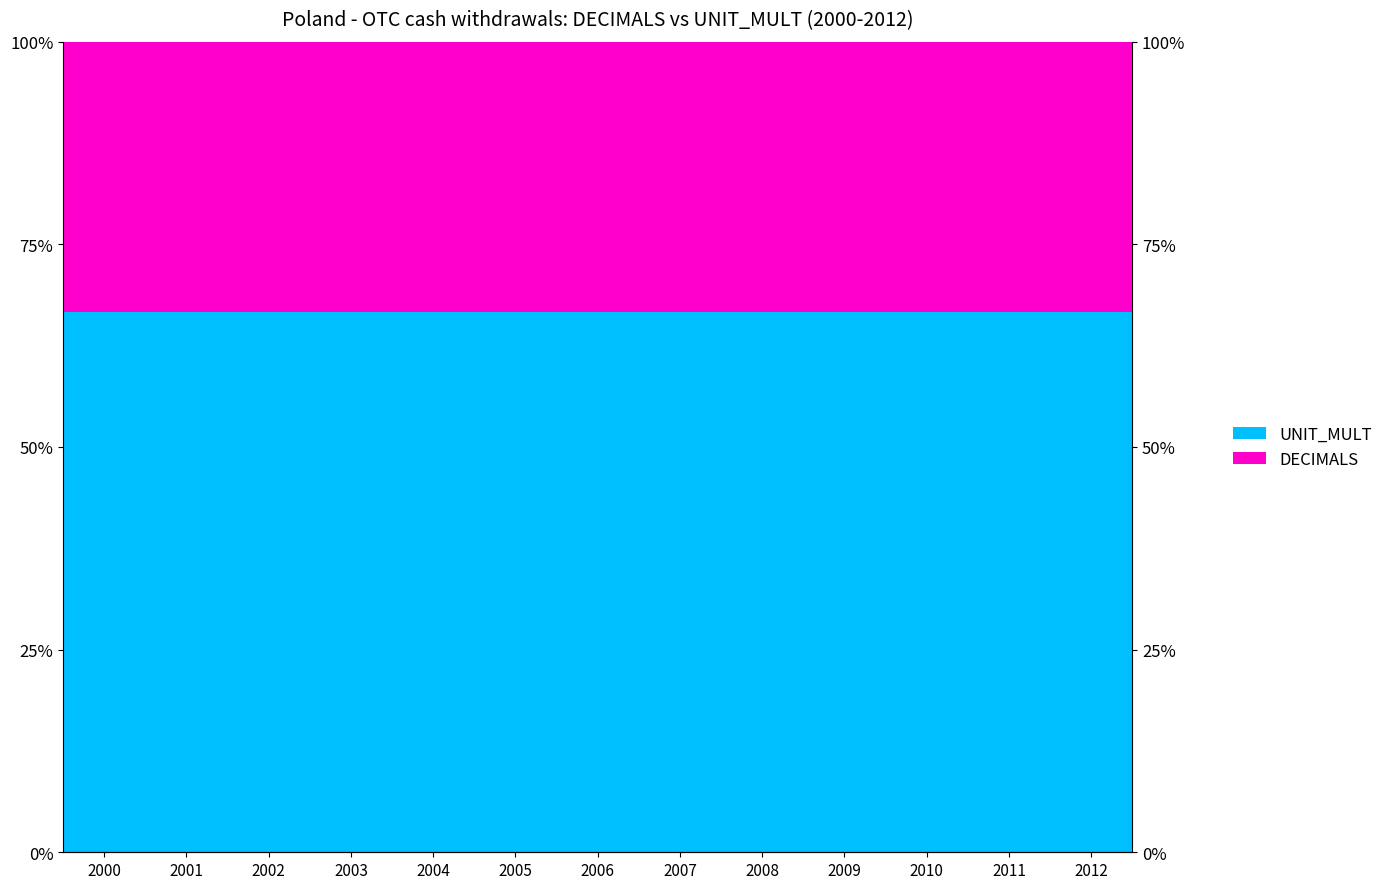

Which label corresponds to the smallest value in the chart?

2000